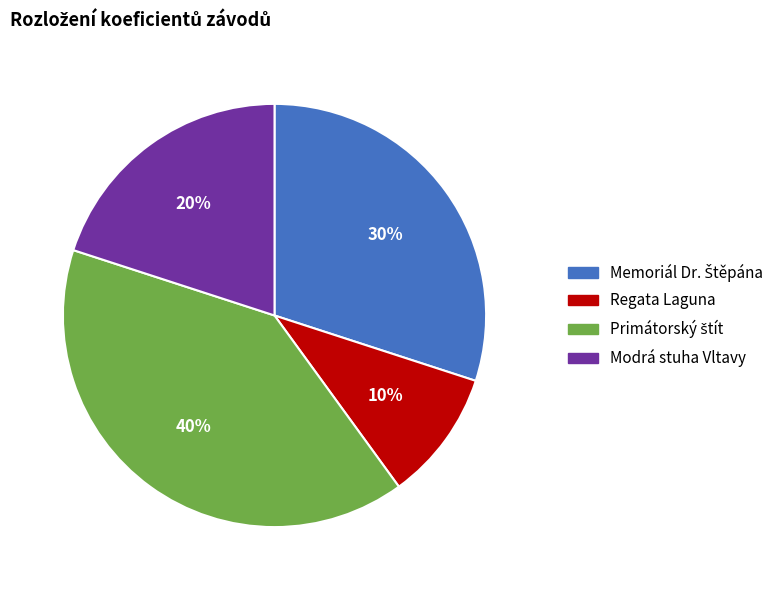

Does any single category account for the majority?

No